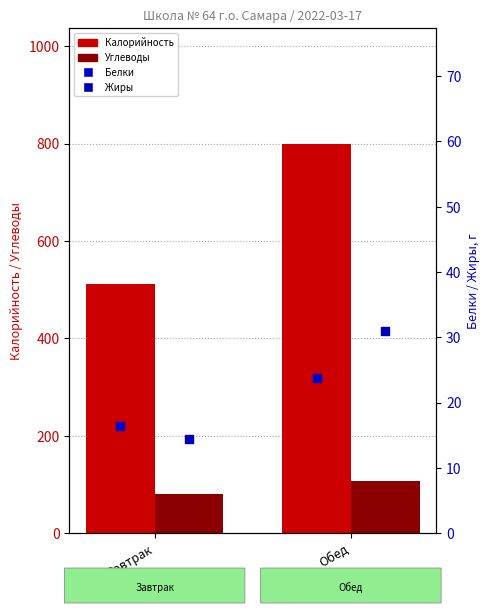

What are all the series names shown in the legend?

Калорийность, Углеводы, Белки, Жиры